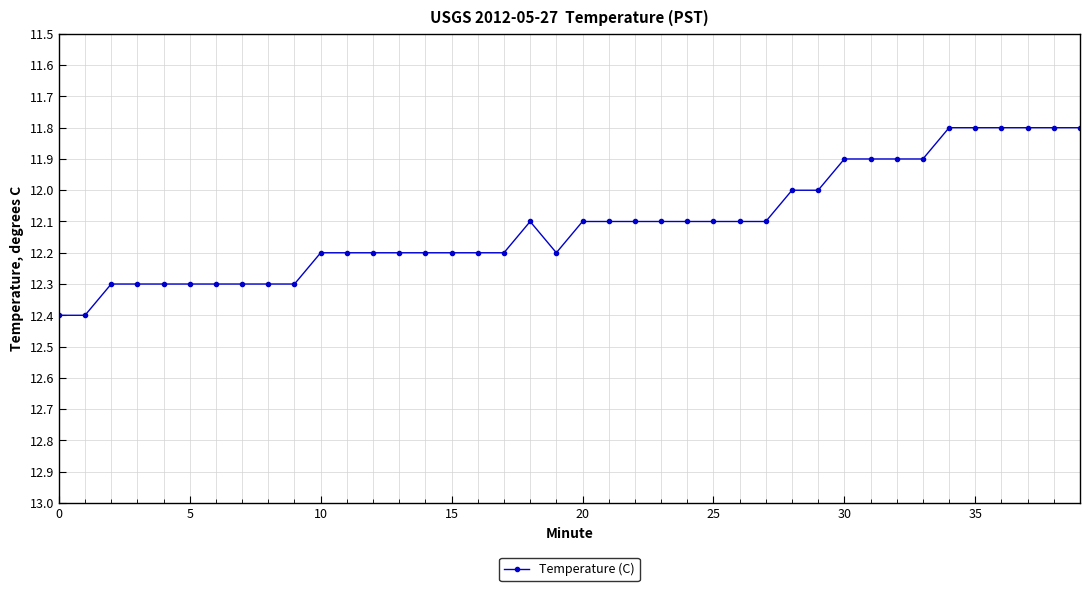

Does the chart display data point markers on the line(s)?

Yes